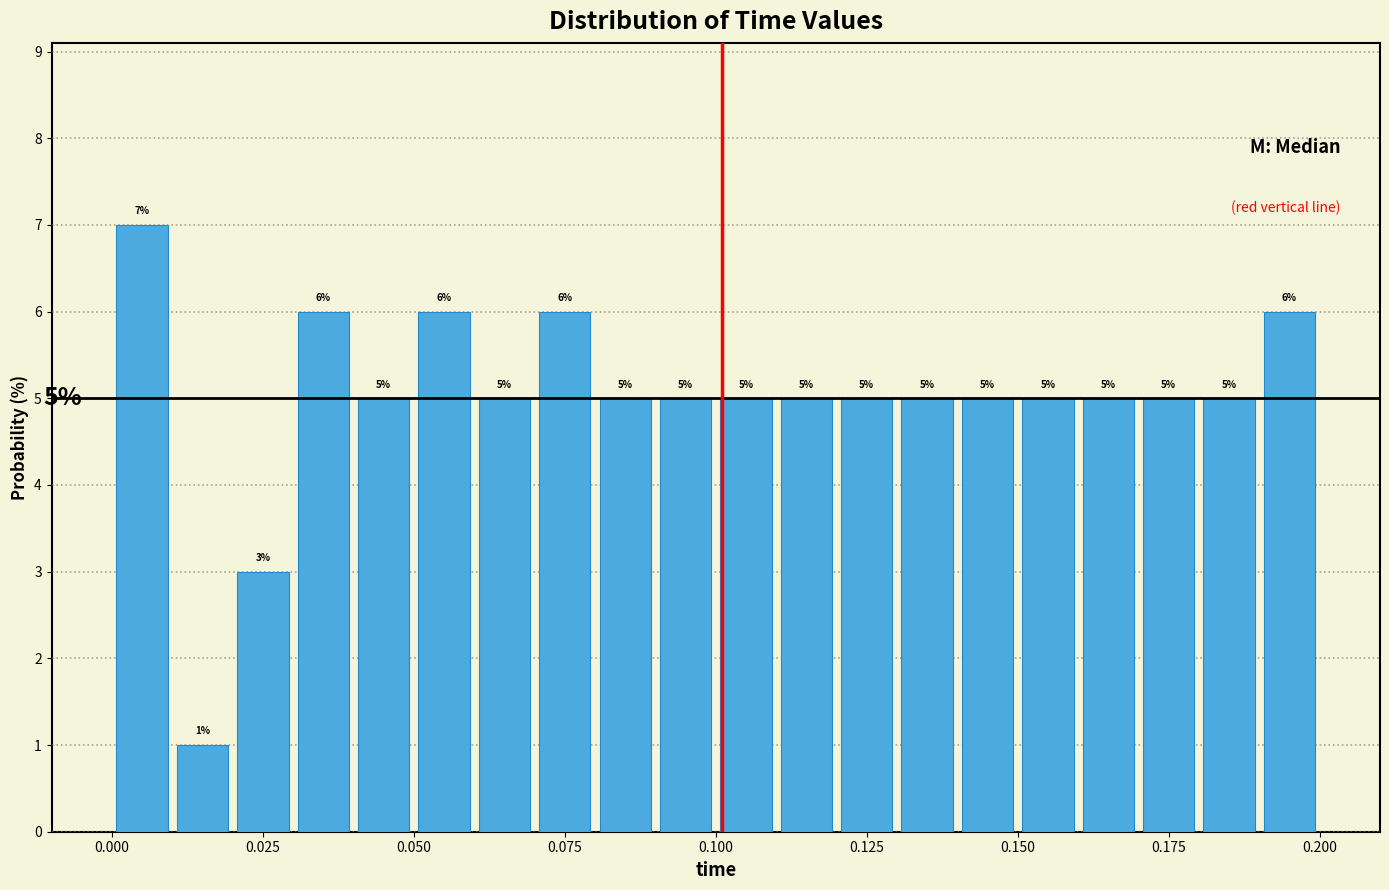

Around what value on the x-axis is the tallest bar? Give the approximate position of its centre, as read against the axis.

0.005